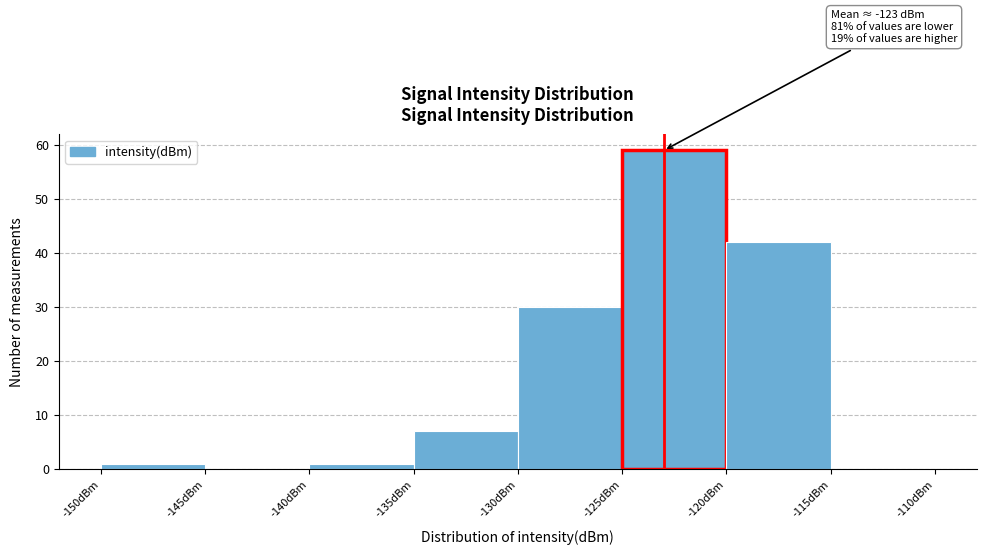

Which range on the x-axis has the tallest bar?

-125 to -120